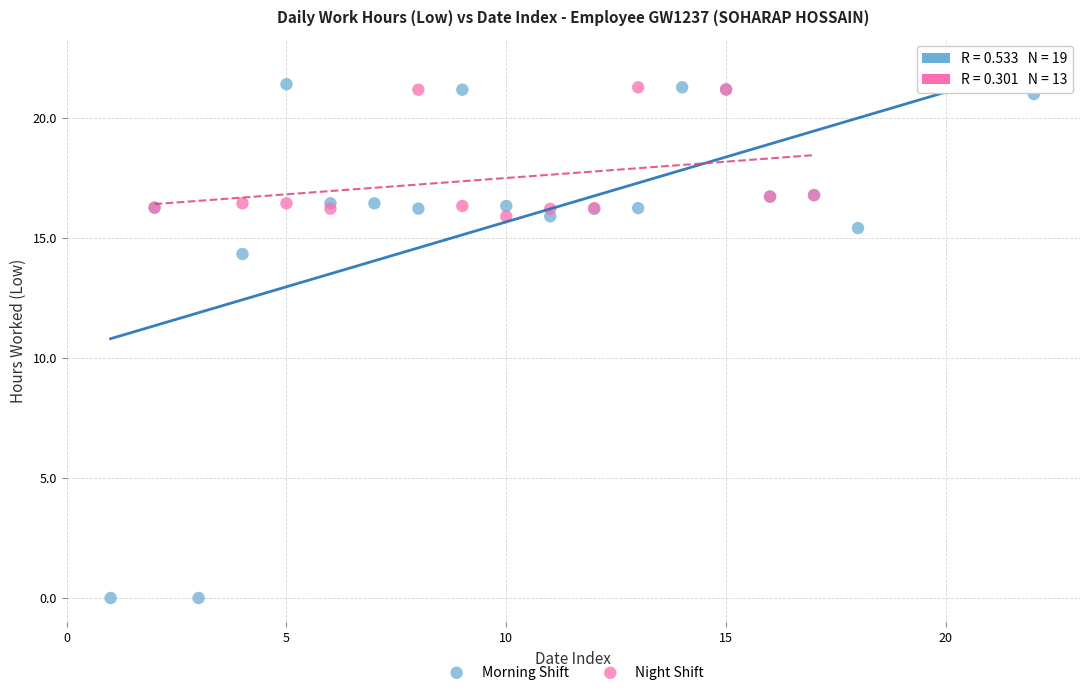

What are all the series names shown in the legend?

Morning Shift, Night Shift